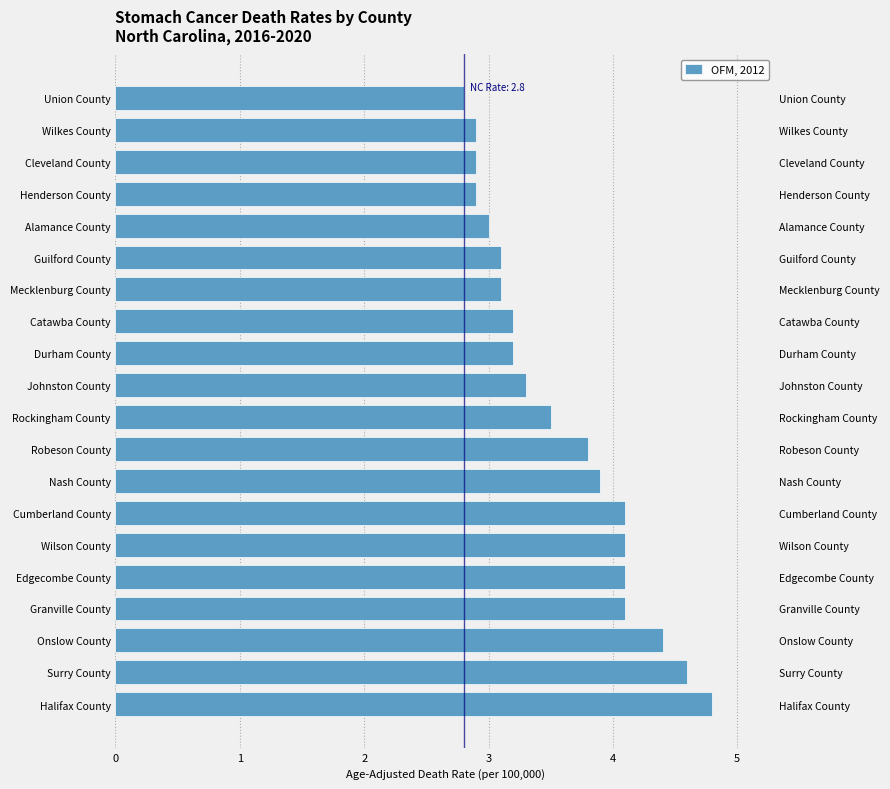

What is the value of the 17th bar from the left?

2.9